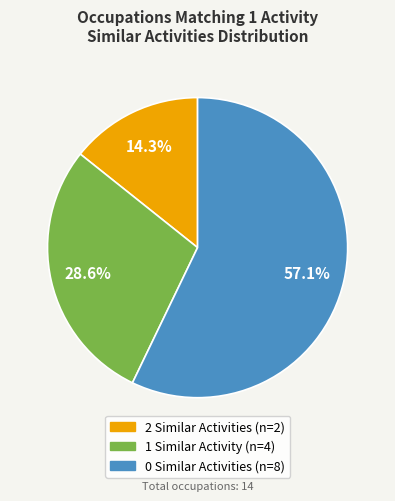

Does any single category account for the majority?

Yes